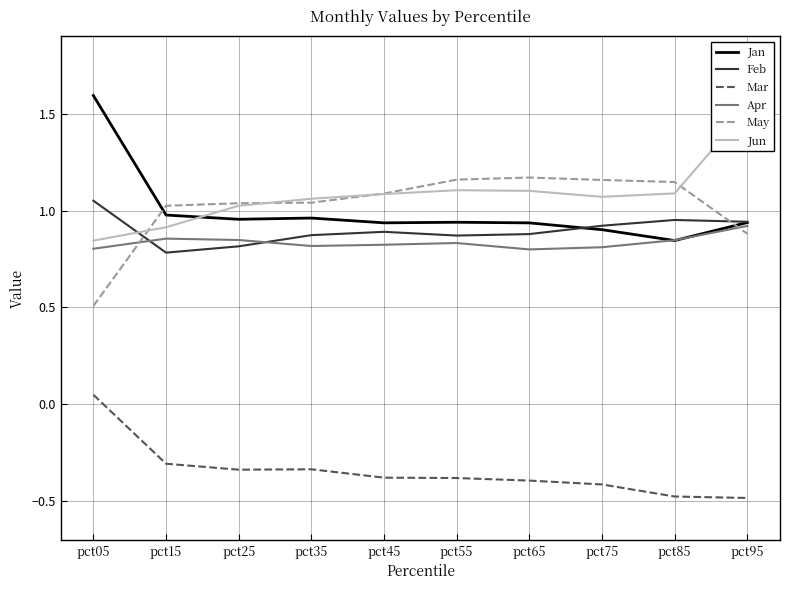

Which has a higher value, pct65 or pct15?

pct15